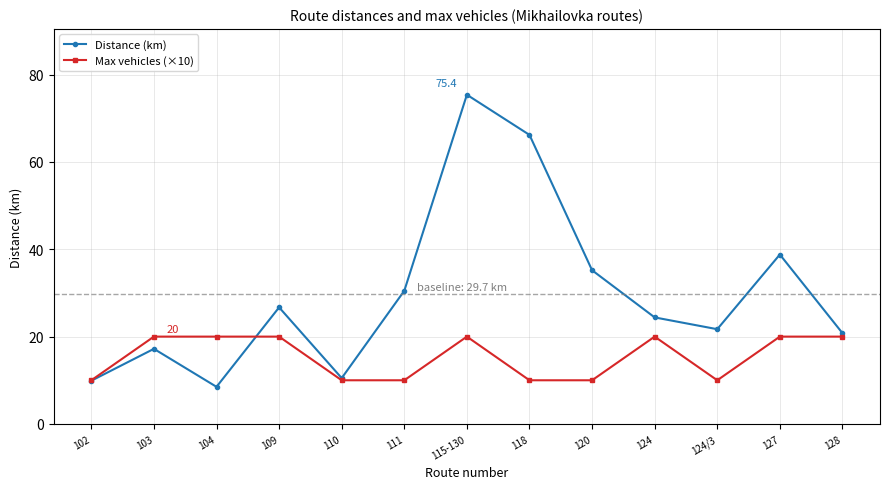

Is it true that Max vehicles (×10) equals 20.0 at 103?

True